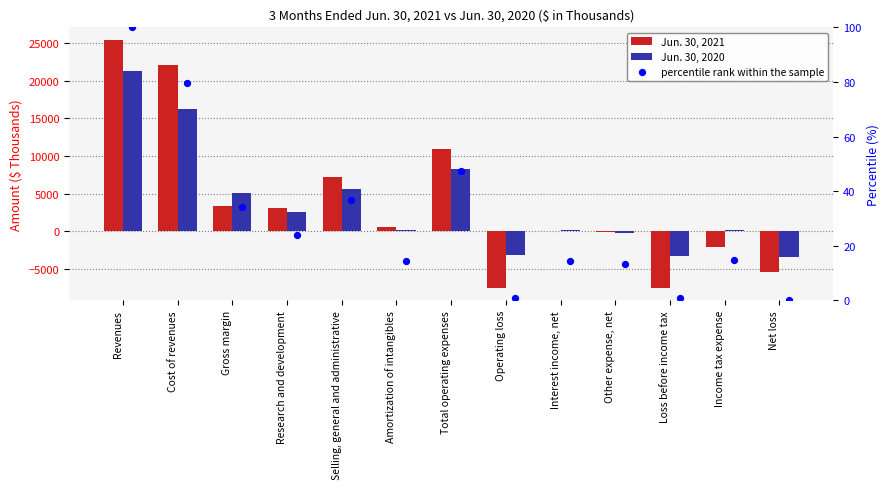

Which series contains the lowest Y value?

Jun. 30, 2021